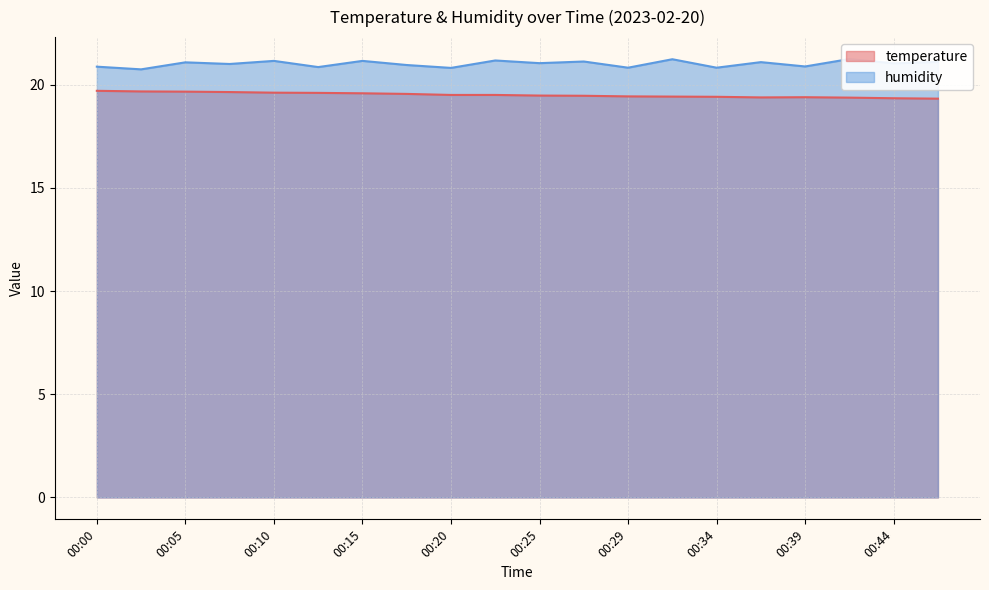

Between 00:12 and 00:17, which series saw the biggest shift?

humidity